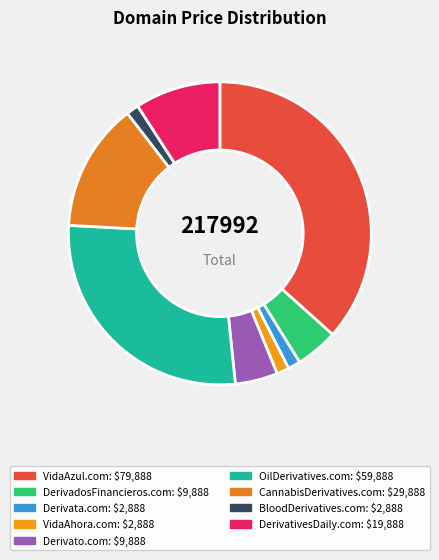

Which slice is the largest?

VidaAzul.com